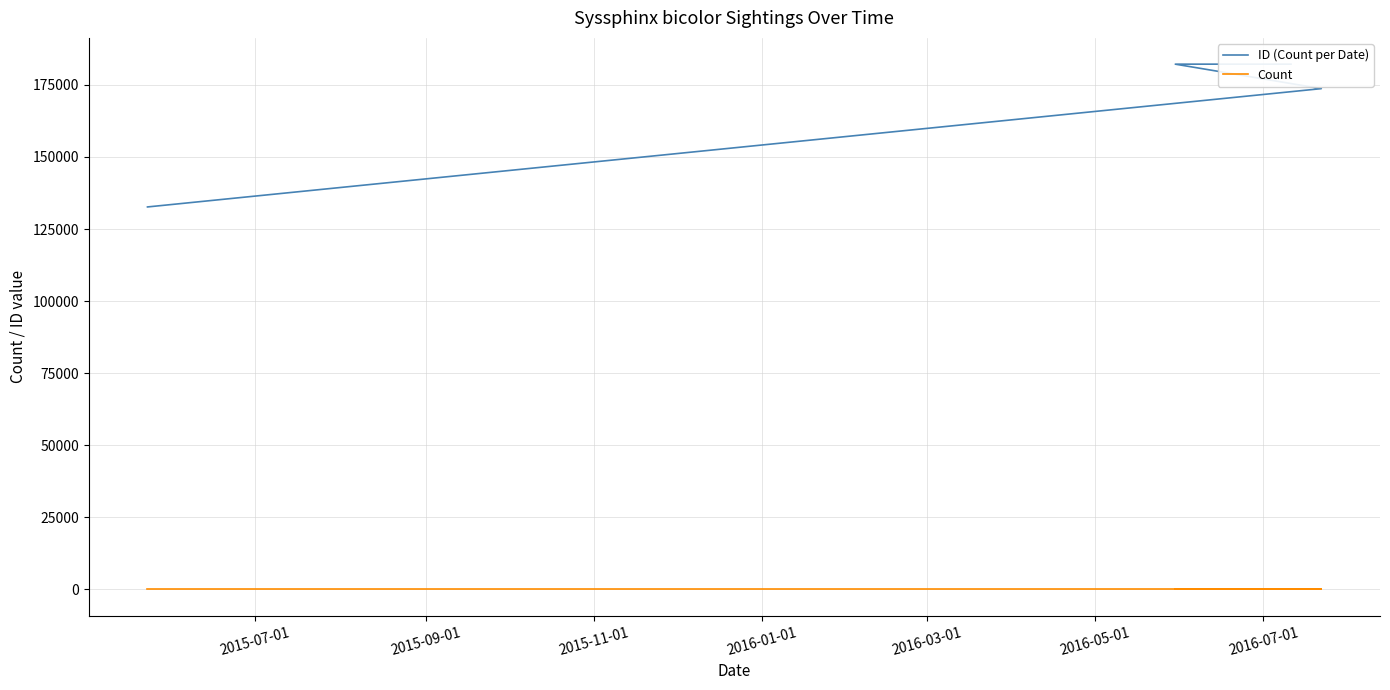

Which series has the largest total across all categories?

ID (Count per Date)